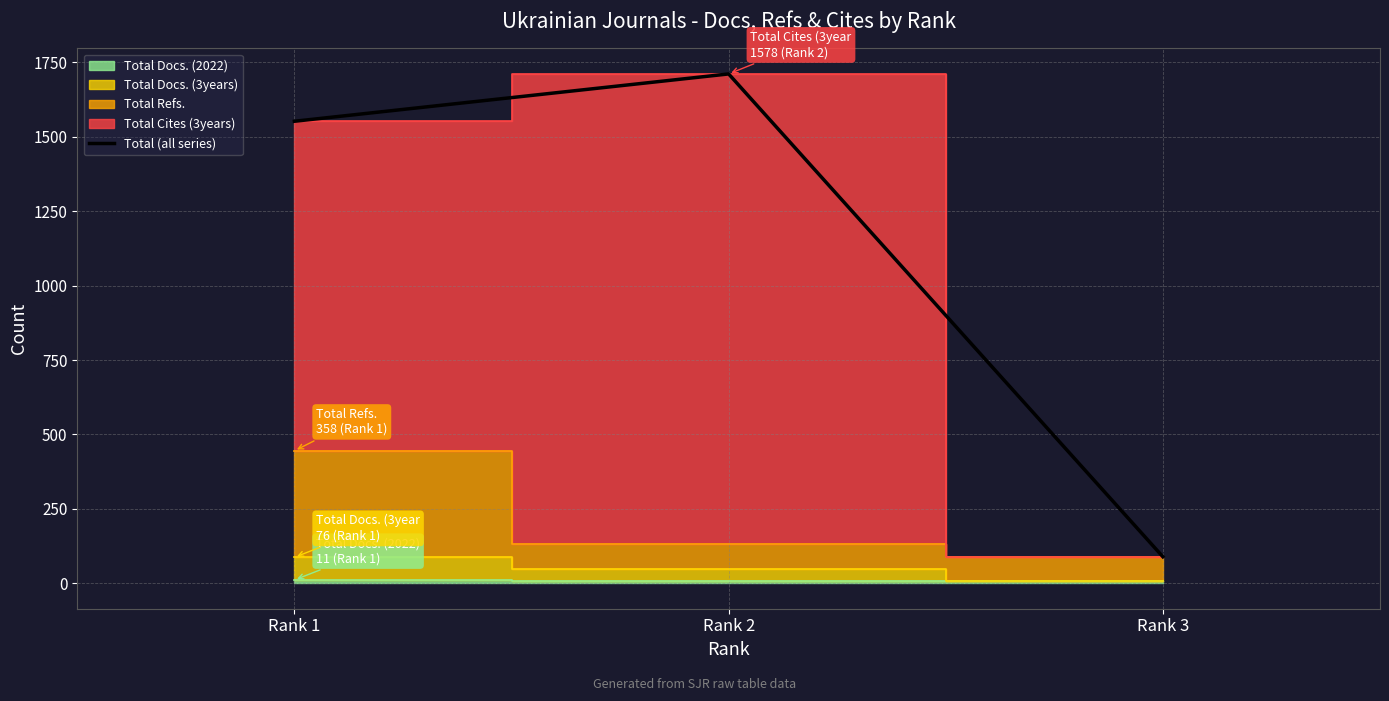

What is the difference between the maximum and minimum values?

1622